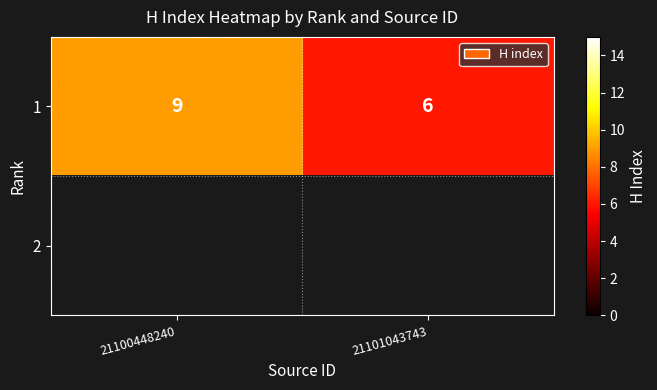

The 1 series shows 9 at 21101043743. True or false?

False